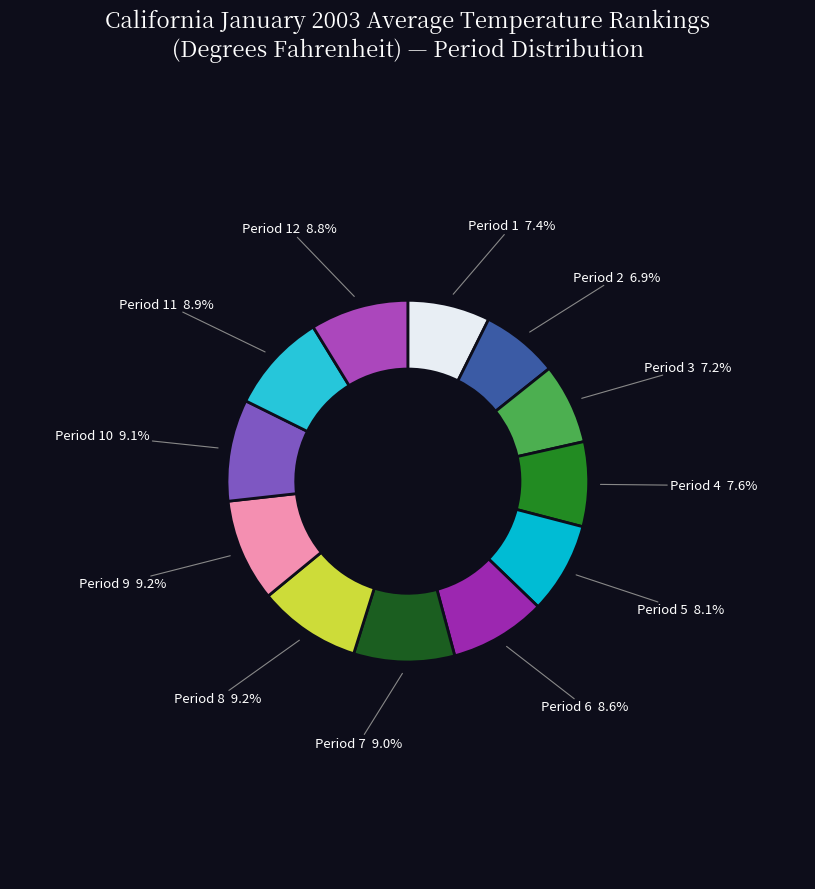

How many segments does this pie chart have?

12